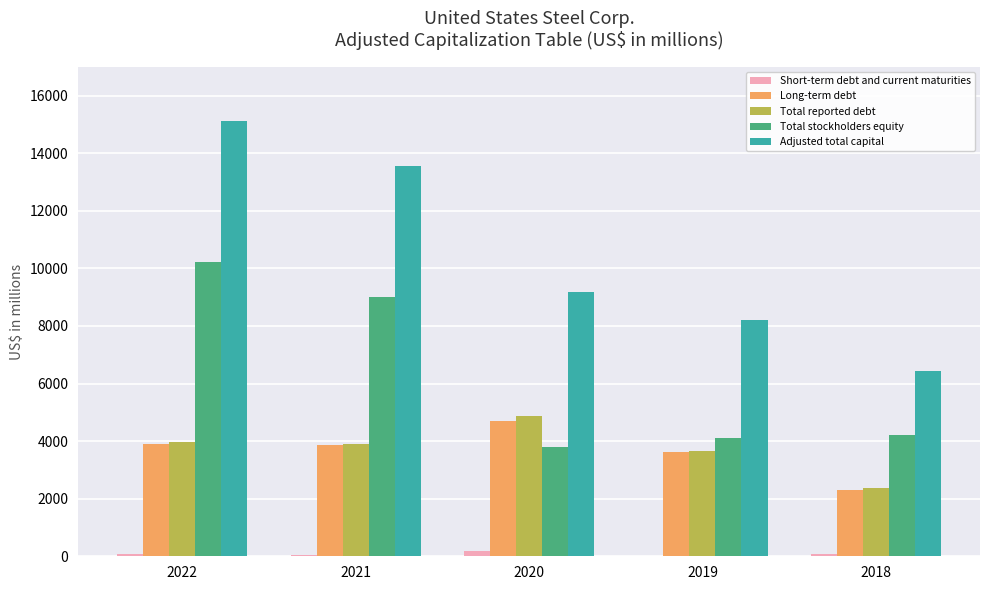

At which label does Total stockholders equity reach its peak?

2022